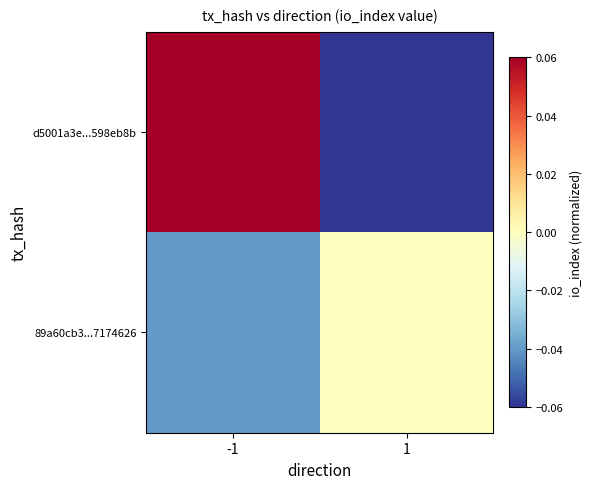

List the series in order of their overall mean, lowest first.

89a60cb3...7174626, d5001a3e...598eb8b